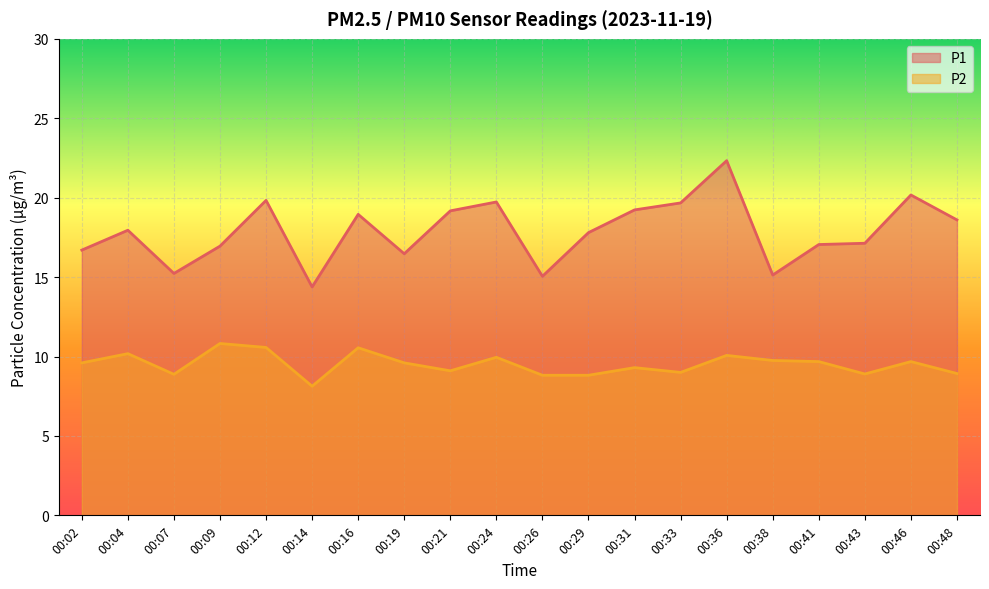

At which label does P2 reach its minimum?

00:14